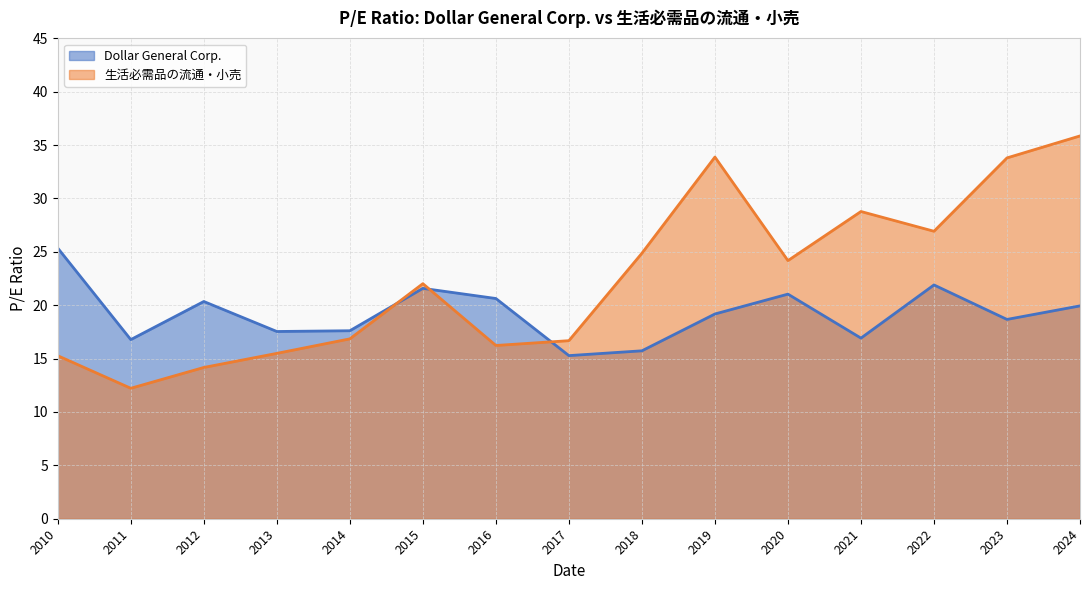

Is it true that 生活必需品の流通・小売 equals 5.1 at 2018?

False